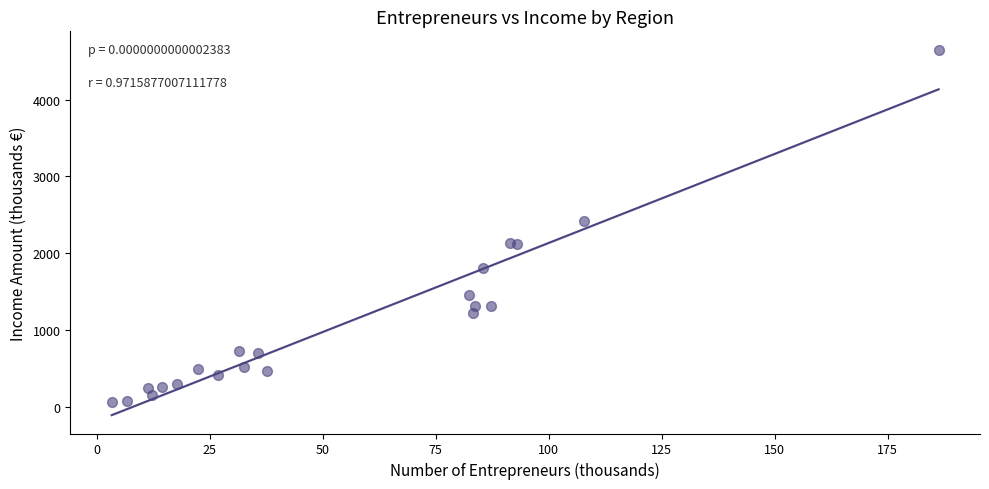

What Y value in the scatter plot is closest to 2355?

2422.1